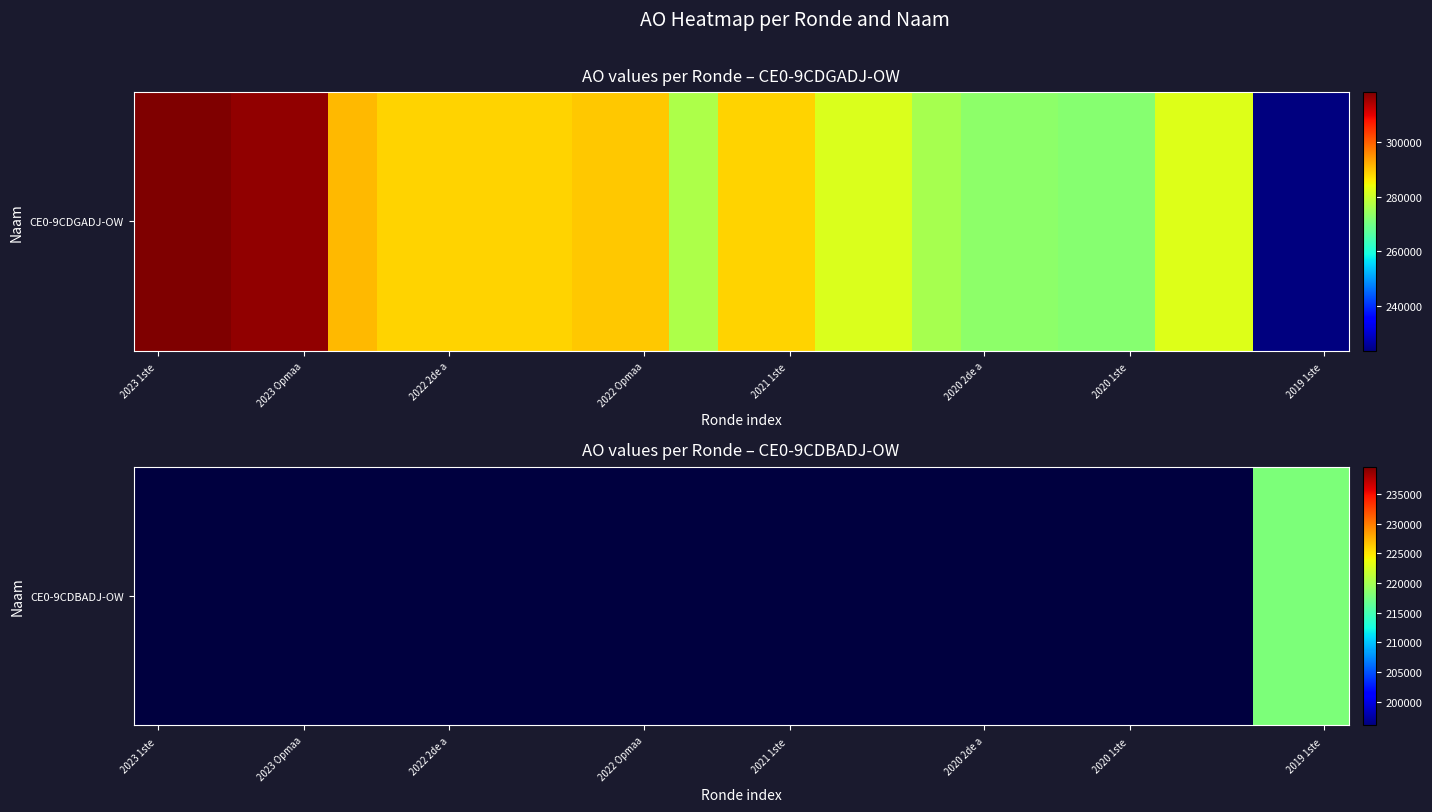

True or false: the data shows -90622 at 16.

False